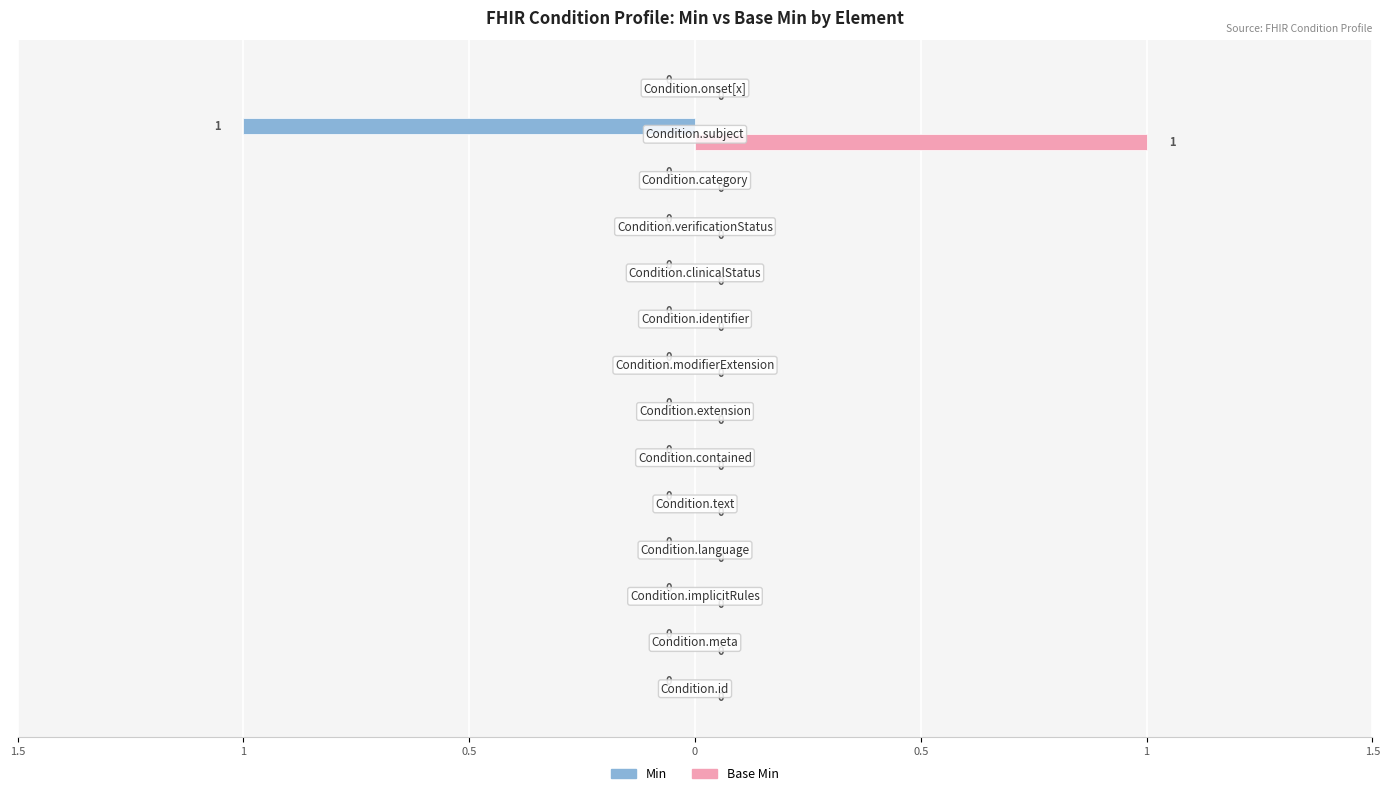

What are all the series names shown in the legend?

Min, Base Min